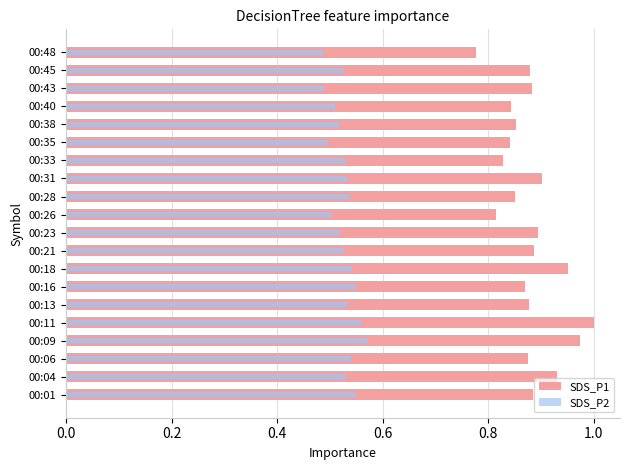

What is the sum of all SDS_P1 values?

17.6